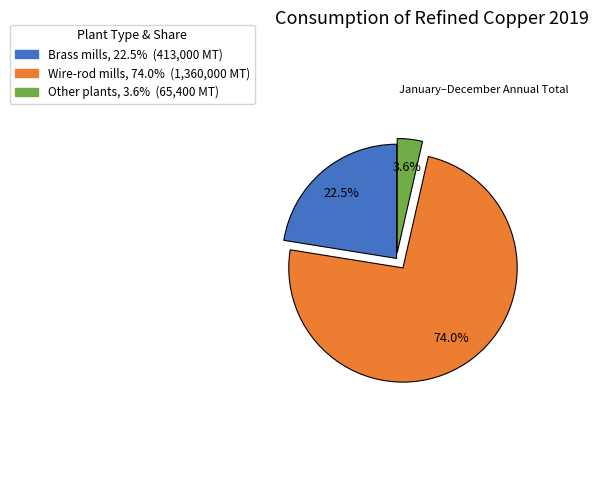

The Other plants slice represents 12% of the pie. True or false?

False